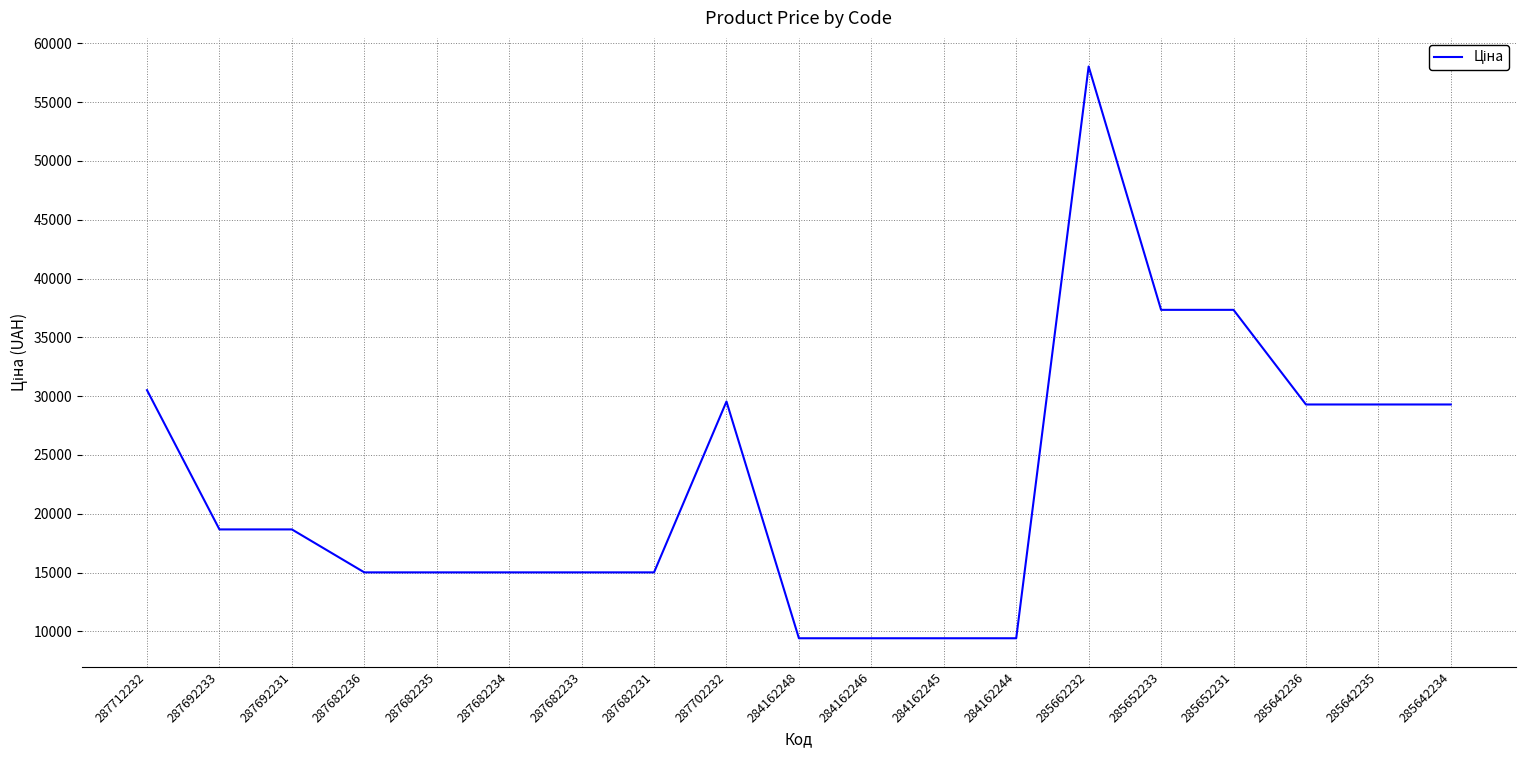

Which has a higher value, 287712232 or 285652233?

285652233